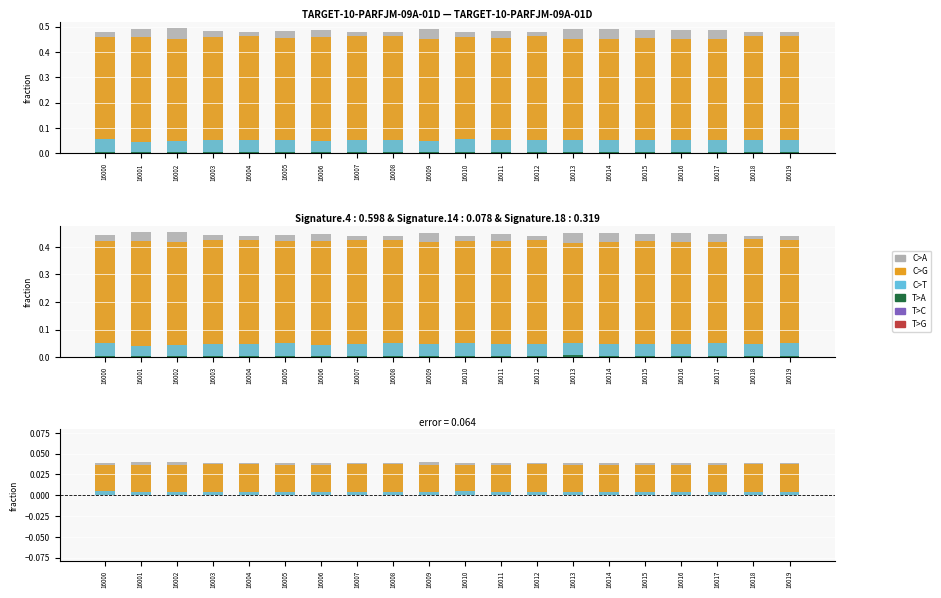

True or false: T>G has a value of 0.0 at 16000.

True